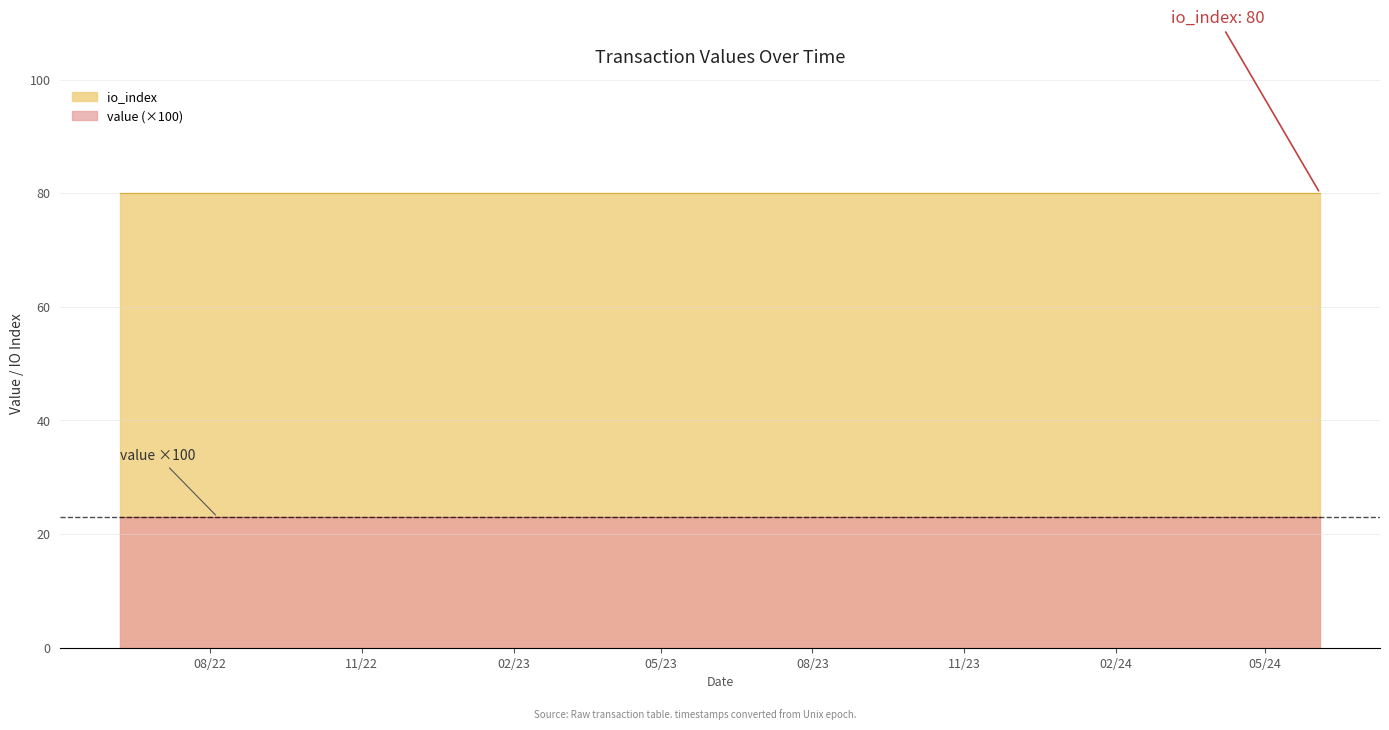

Is the value of value at 17 greater than the value of io_index at 12?

No